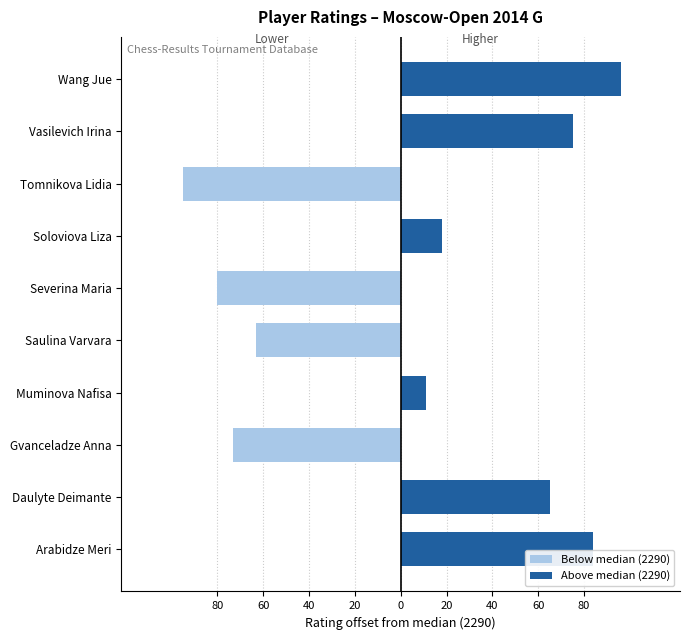

Reading right to left, what are all the values shown in this chart?

Below median (2290): 0	0	-95	0	-80	-63	0	-73	0	0
Above median (2290): 96	75	0	18	0	0	11	0	65	84